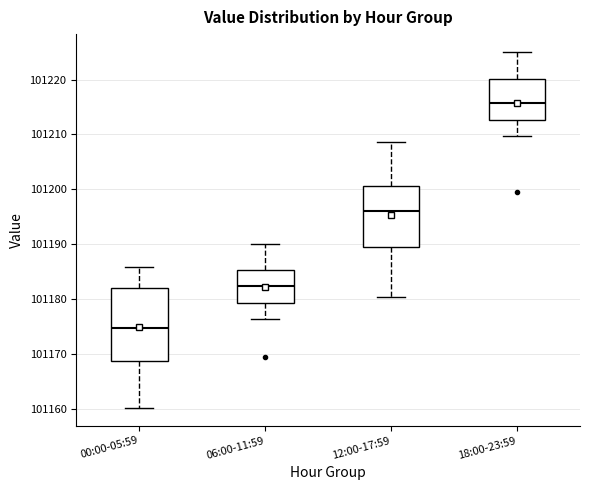

Where does the median line of the box for 18:00-23:59 sit on the y-axis? The values are not printed on the chart, so give them approximately, as read against the axis.

101216